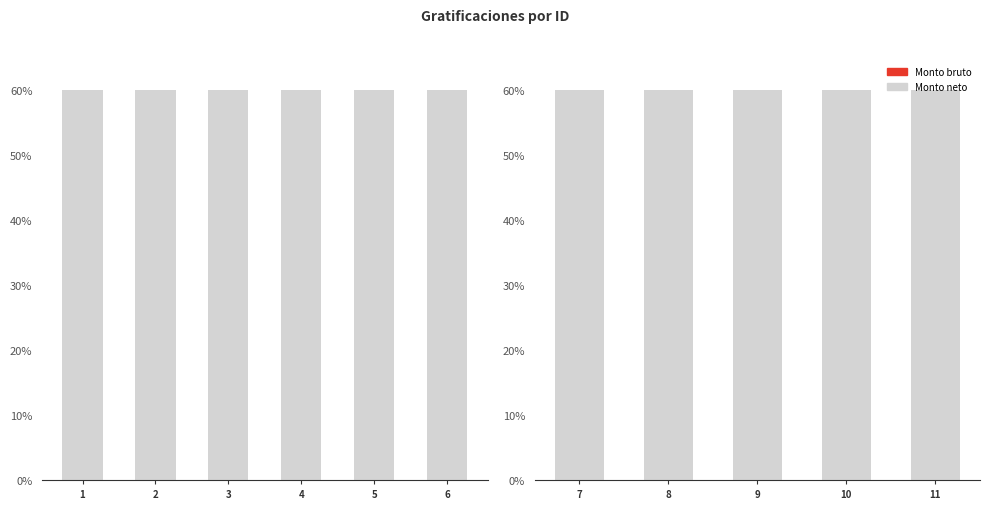

Which series has the largest total across all categories?

Monto neto